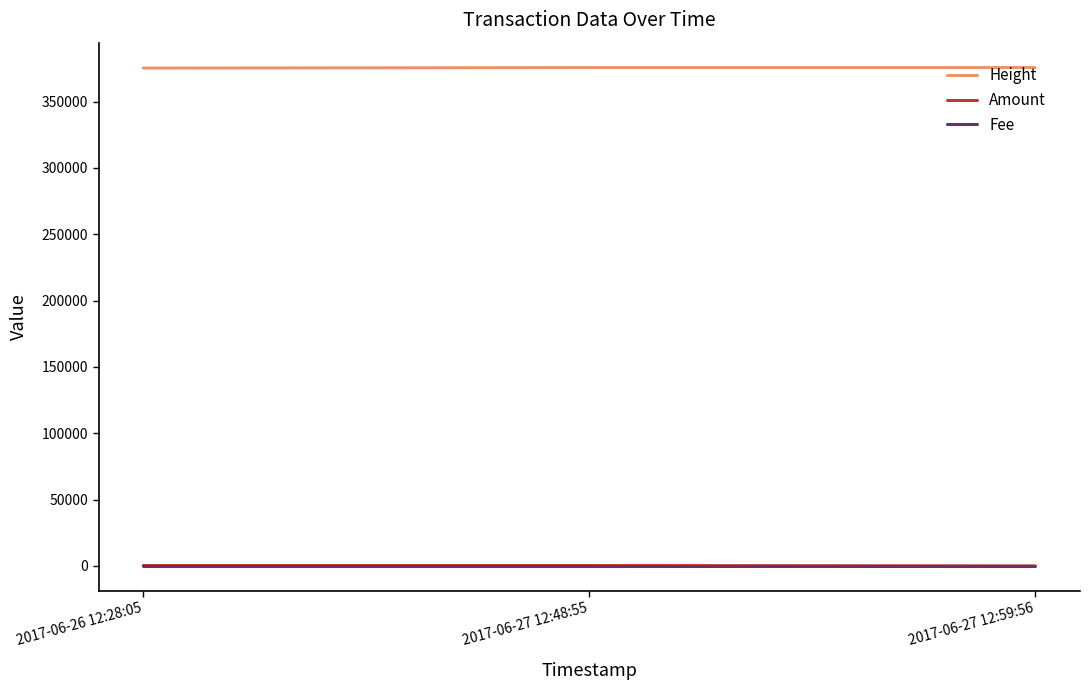

What is the highest value of the Height series?

375627